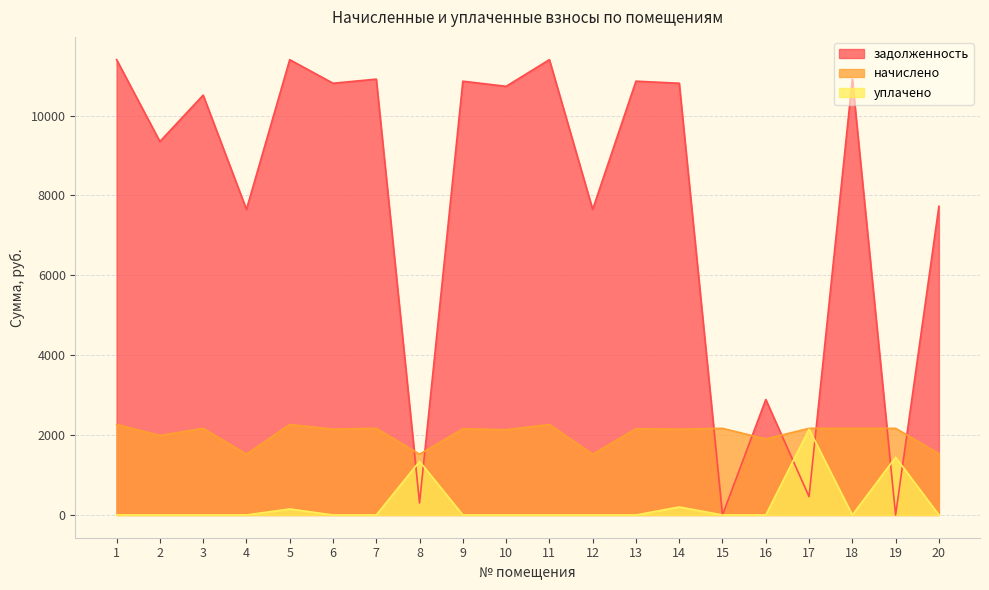

At which label does уплачено reach its peak?

17